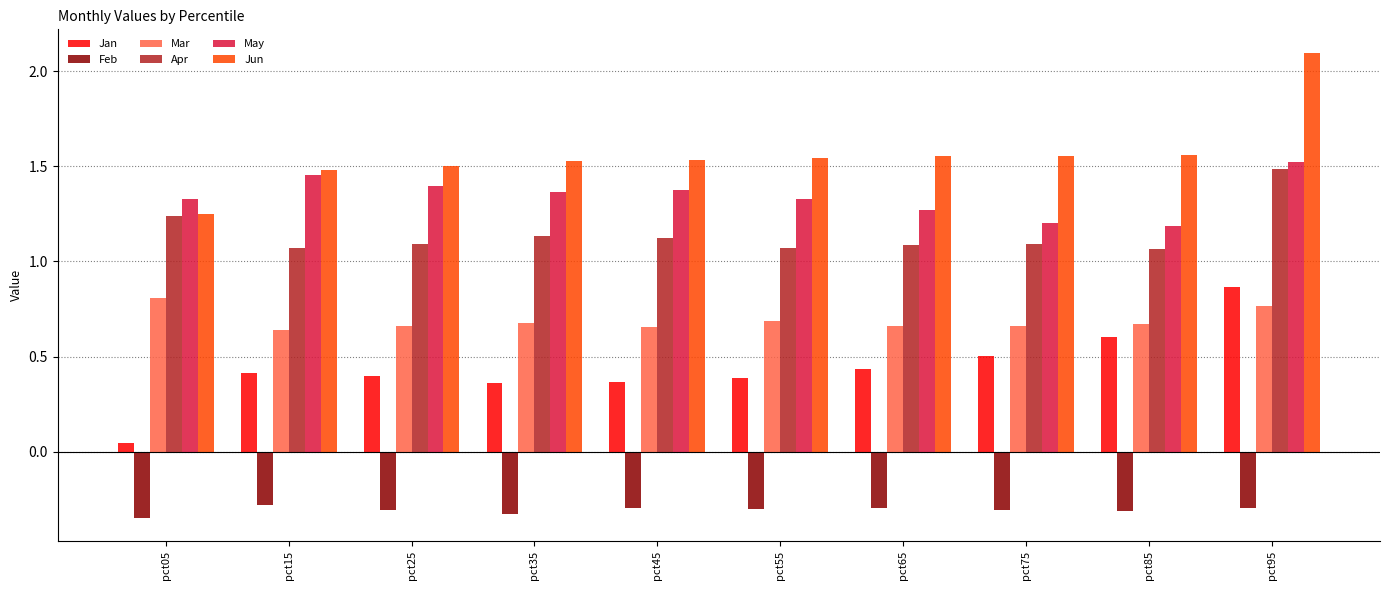

Is it true that Apr equals 1.1 at pct85?

True